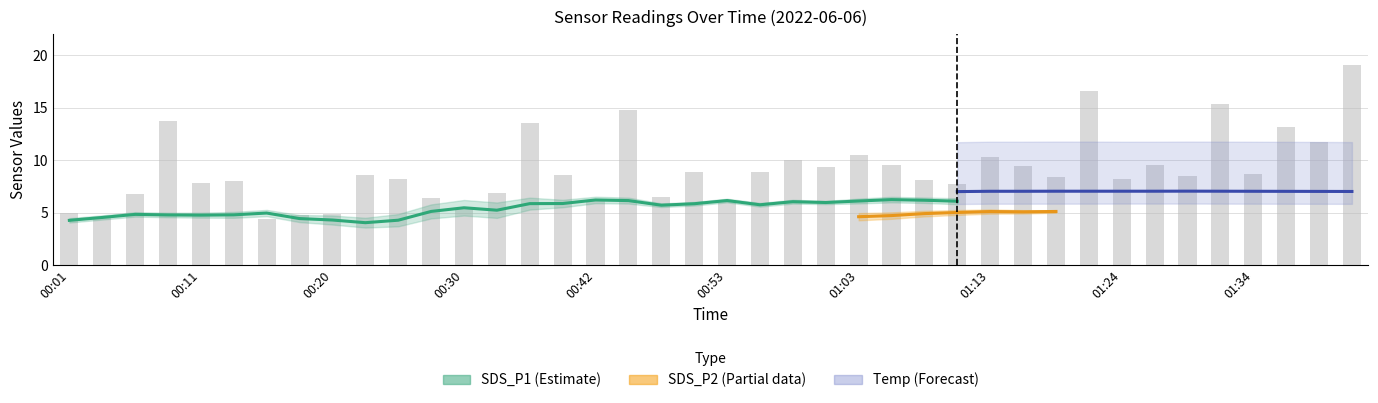

How many data points does each series have?

40